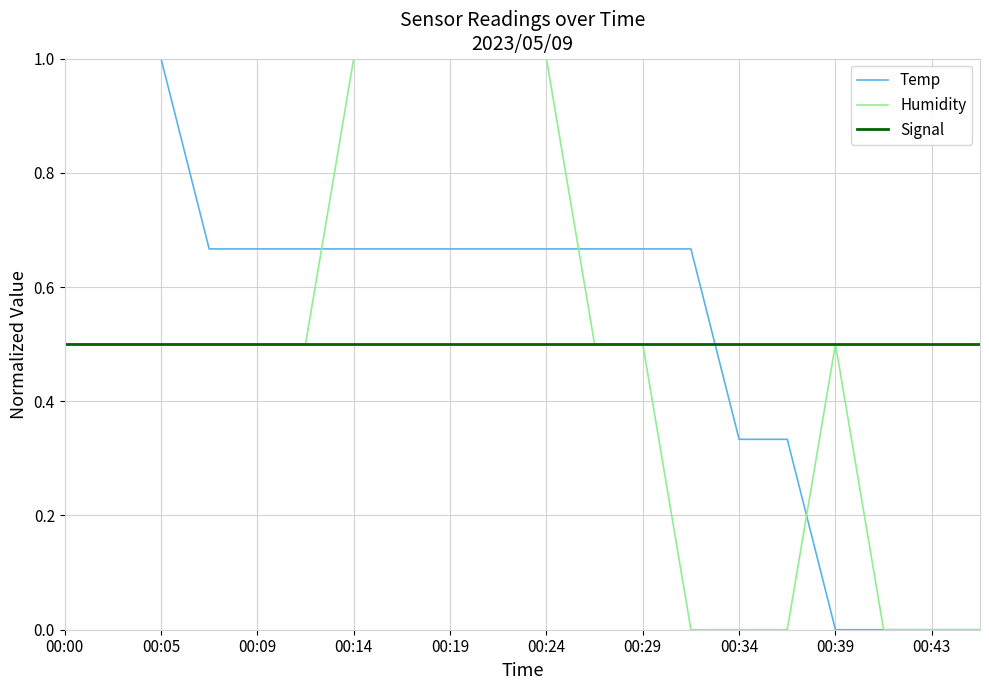

At how many categories does at least one series exceed 0?

20